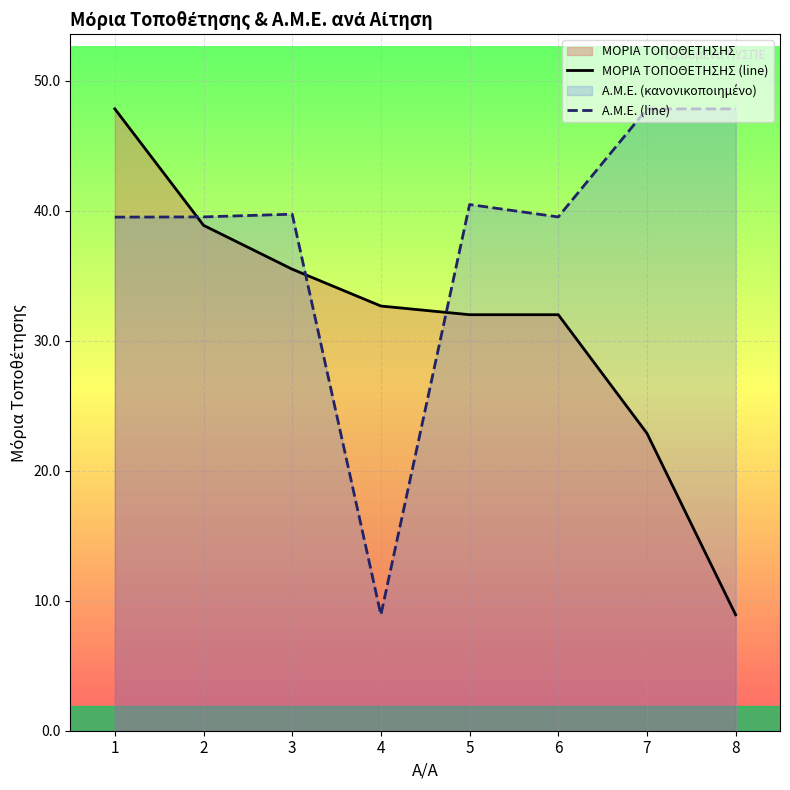

Between which two adjacent categories do Α.Μ.Ε. (line) and ΜΟΡΙΑ ΤΟΠΟΘΕΤΗΣΗΣ (line) first intersect?

1 and 2